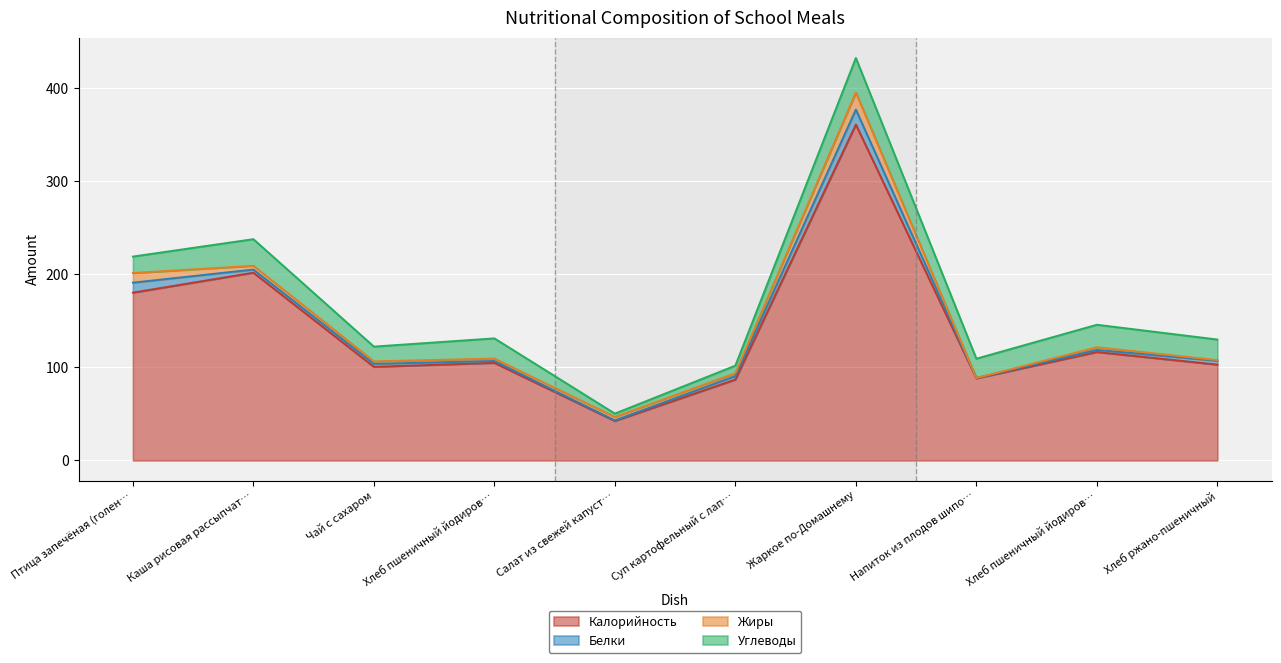

Does the chart display data point markers on the line(s)?

No